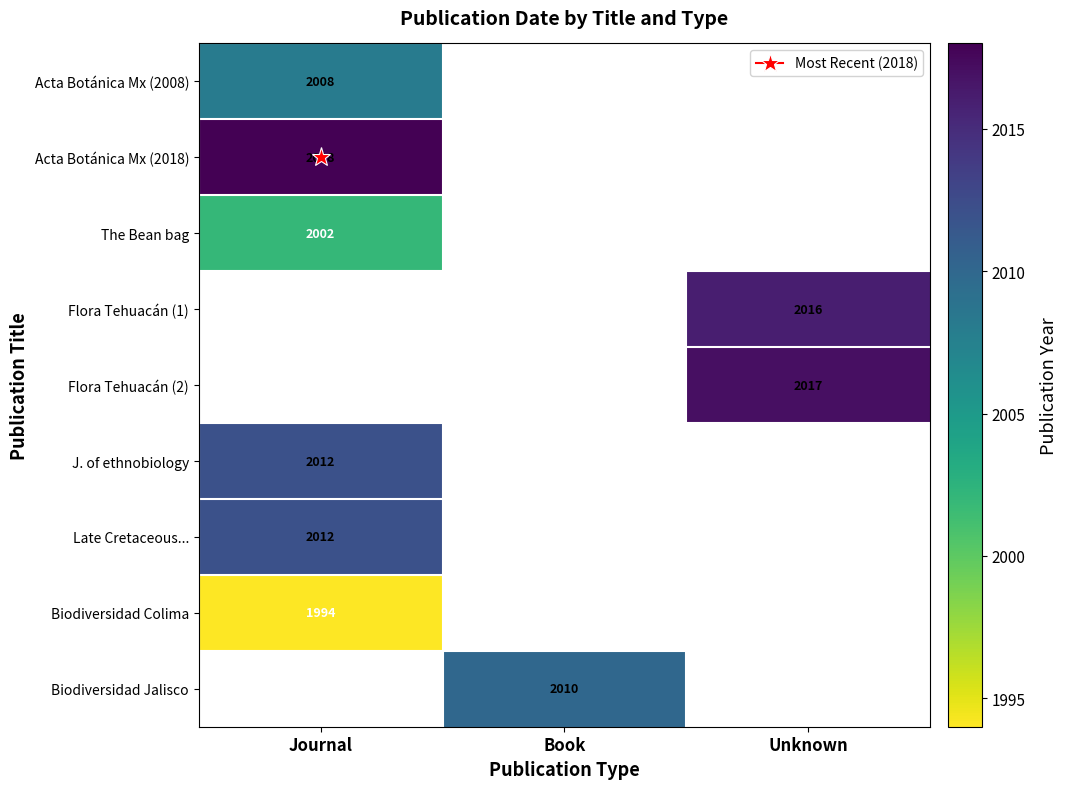

What is the minimum value shown in the chart?

1994.0